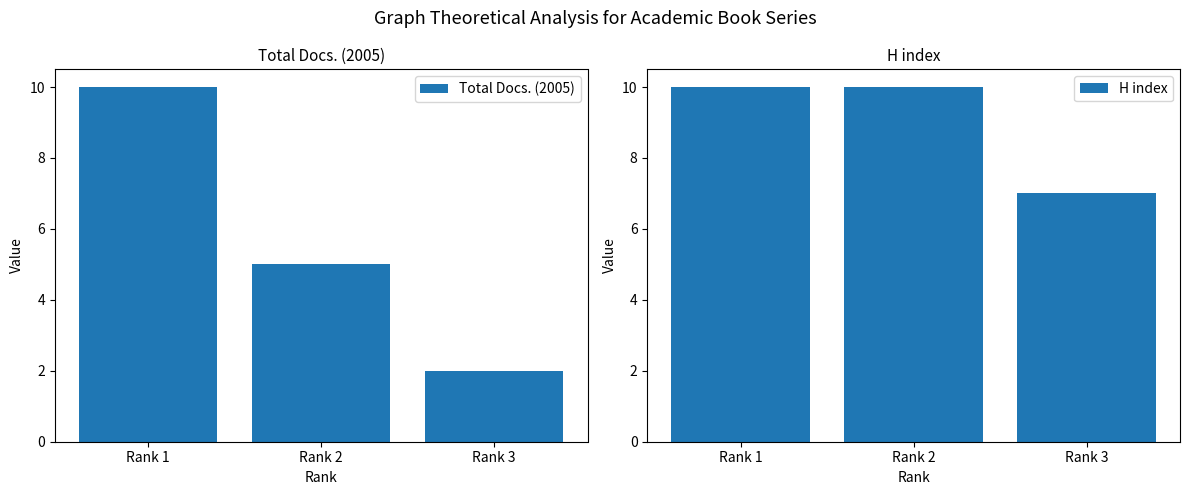

What is the value of the H index bar at the 3rd from the left?

7